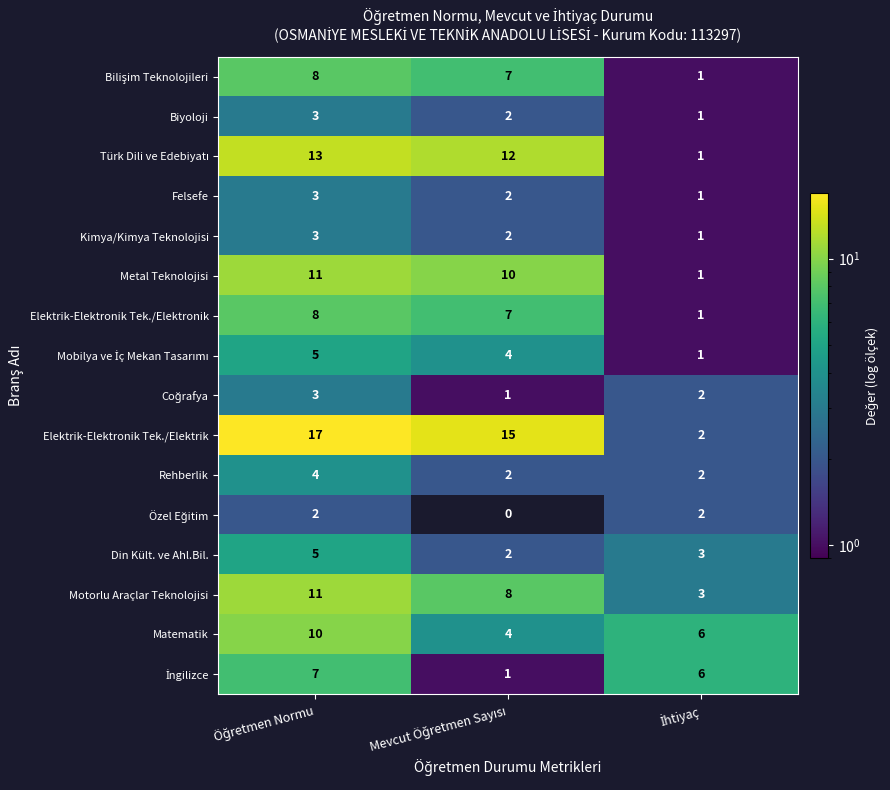

What is the difference between the maximum and minimum values in the Elektrik-Elektronik Tek./Elektronik series?

7